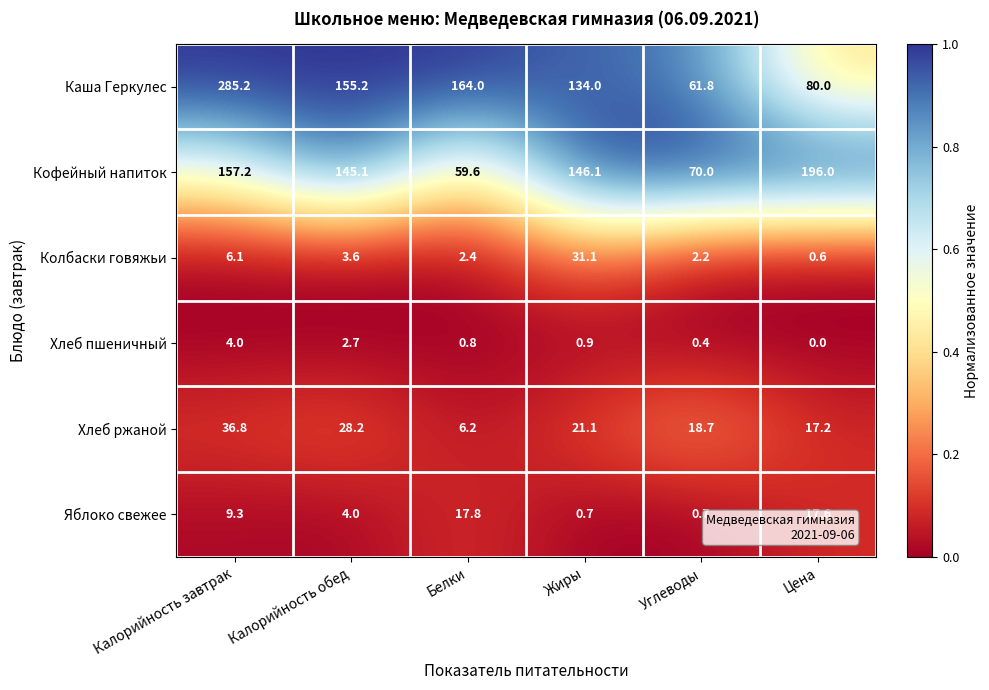

The value of Кофейный напиток at Белки is 59.6. True or false?

True